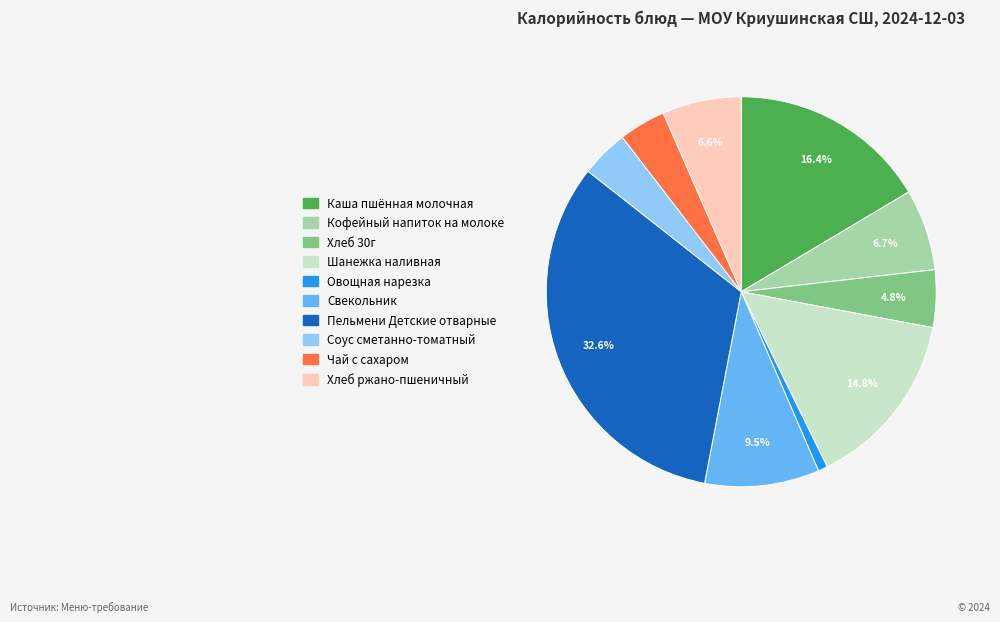

True or false: Хлеб 30г accounts for 5% of the total.

True